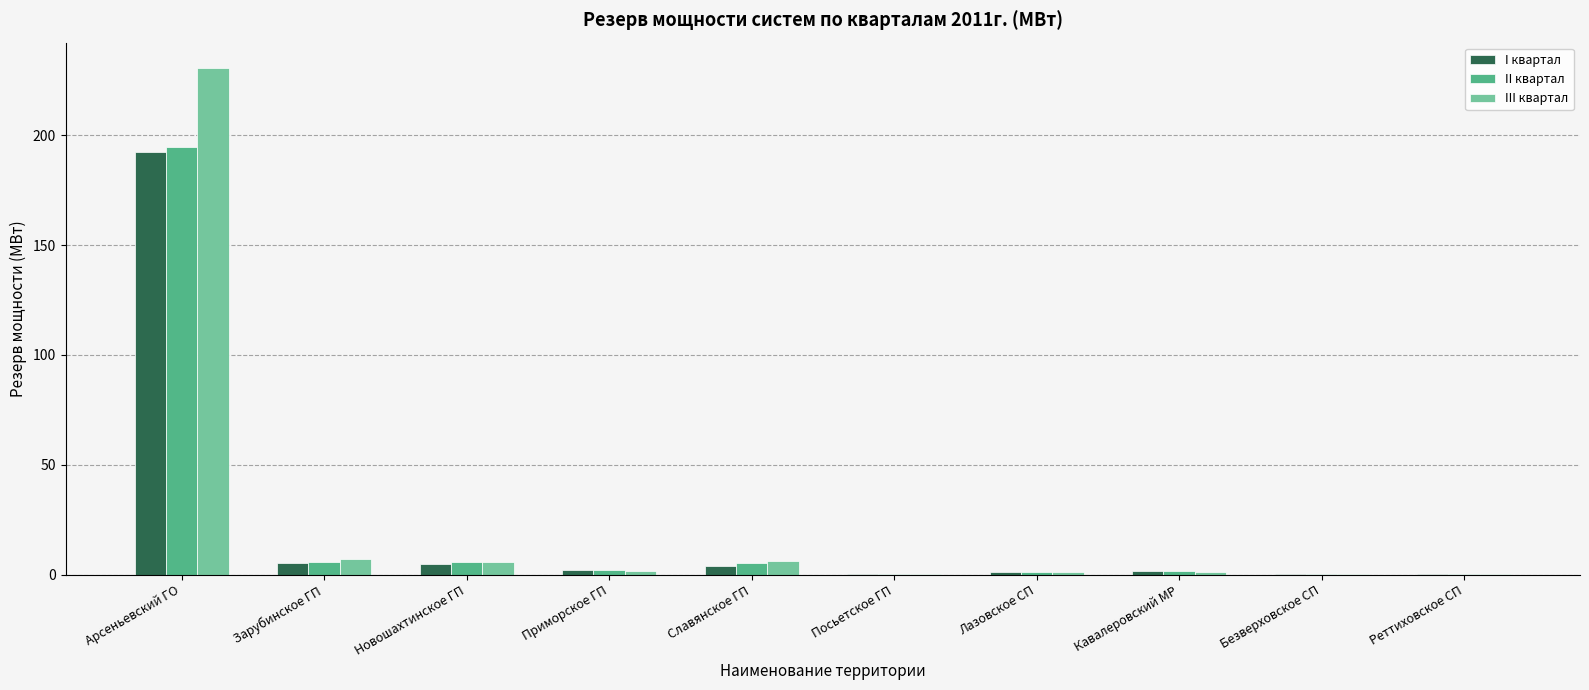

What is the maximum value for III квартал?

230.6